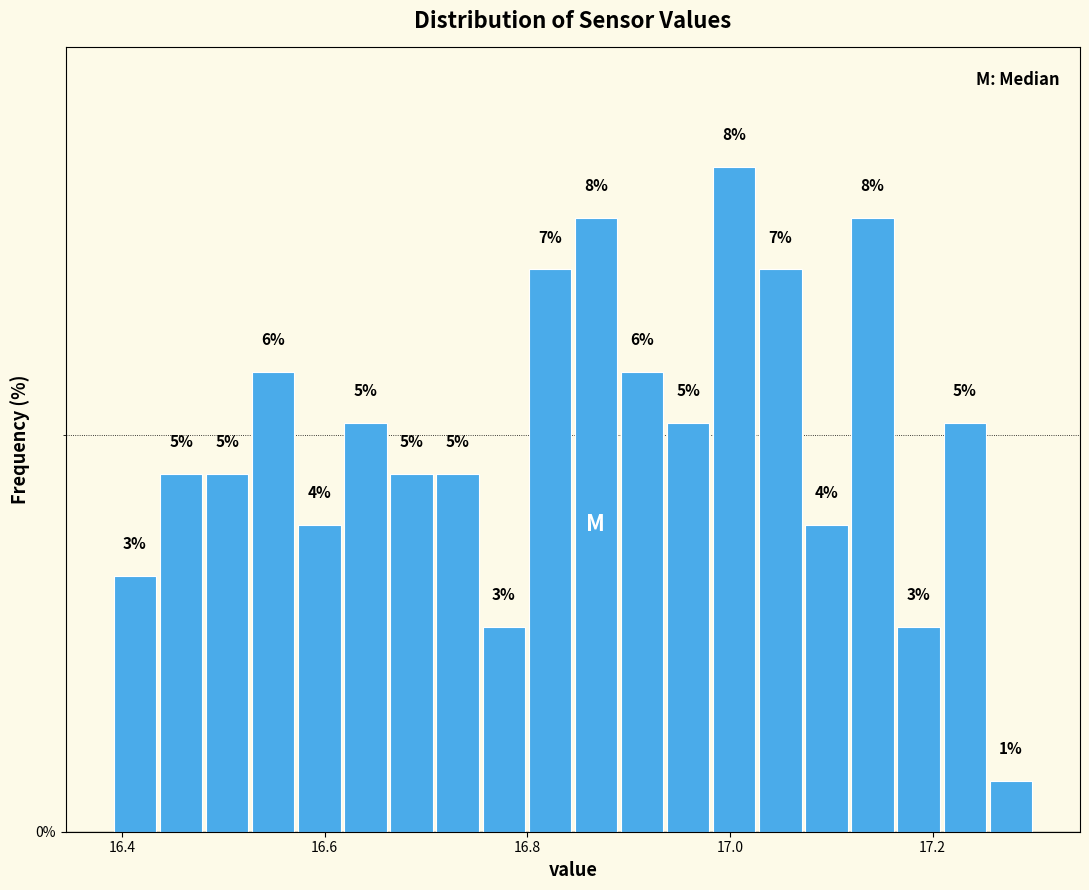

Around what value on the x-axis is the tallest bar? Give the approximate position of its centre, as read against the axis.

17.00